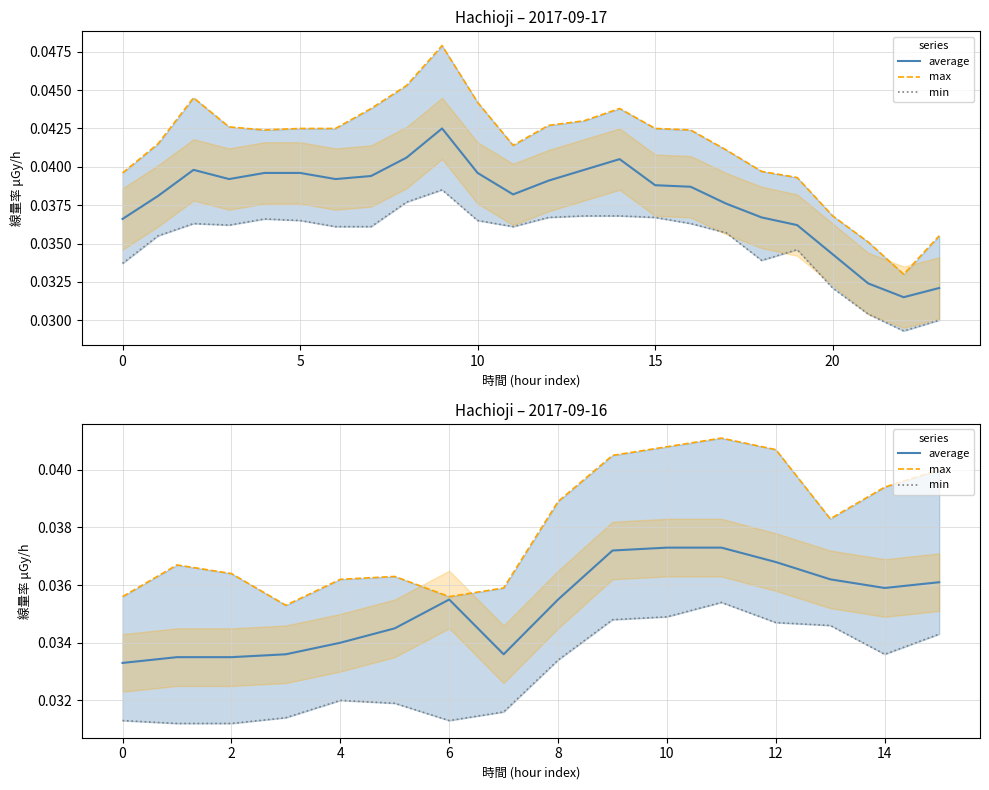

Which has a higher value, 14 or 10?

10